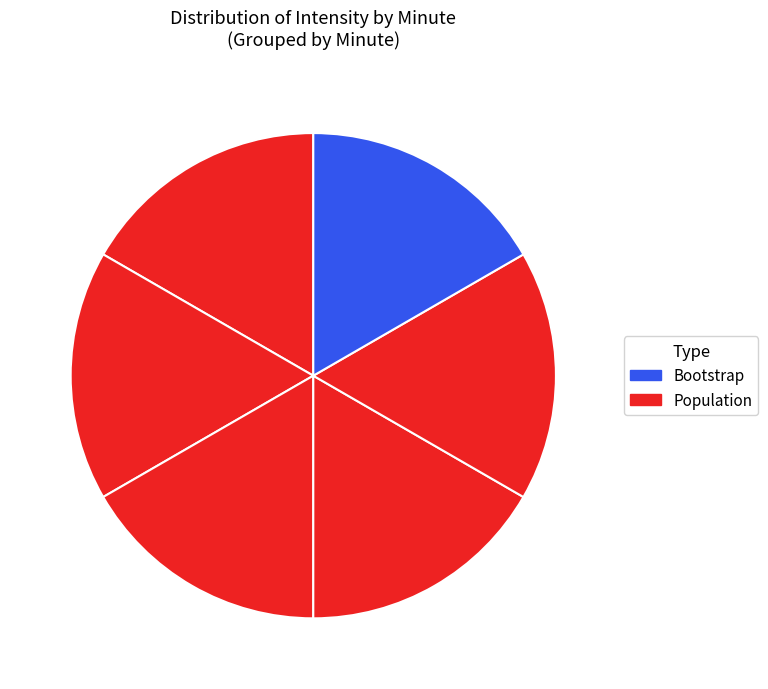

Rank the categories by value from highest to lowest.

0, 1, 2, 3, 4, 5